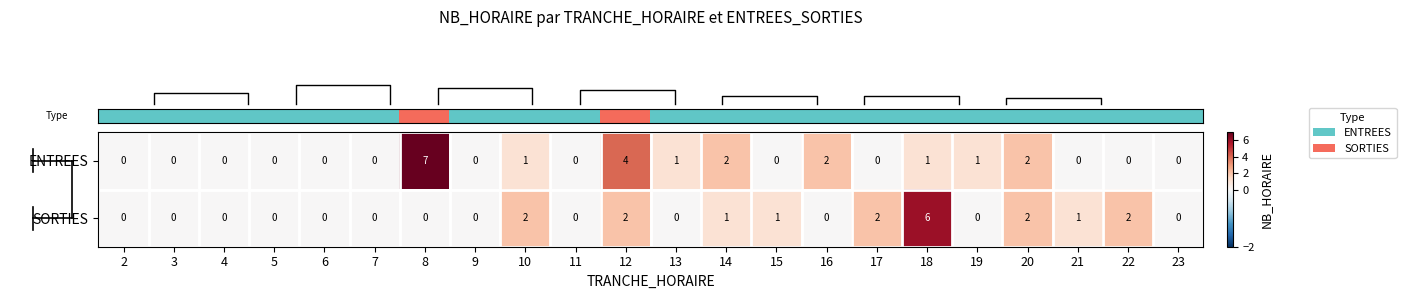

Is it true that ENTREES equals 2 at 19?

False